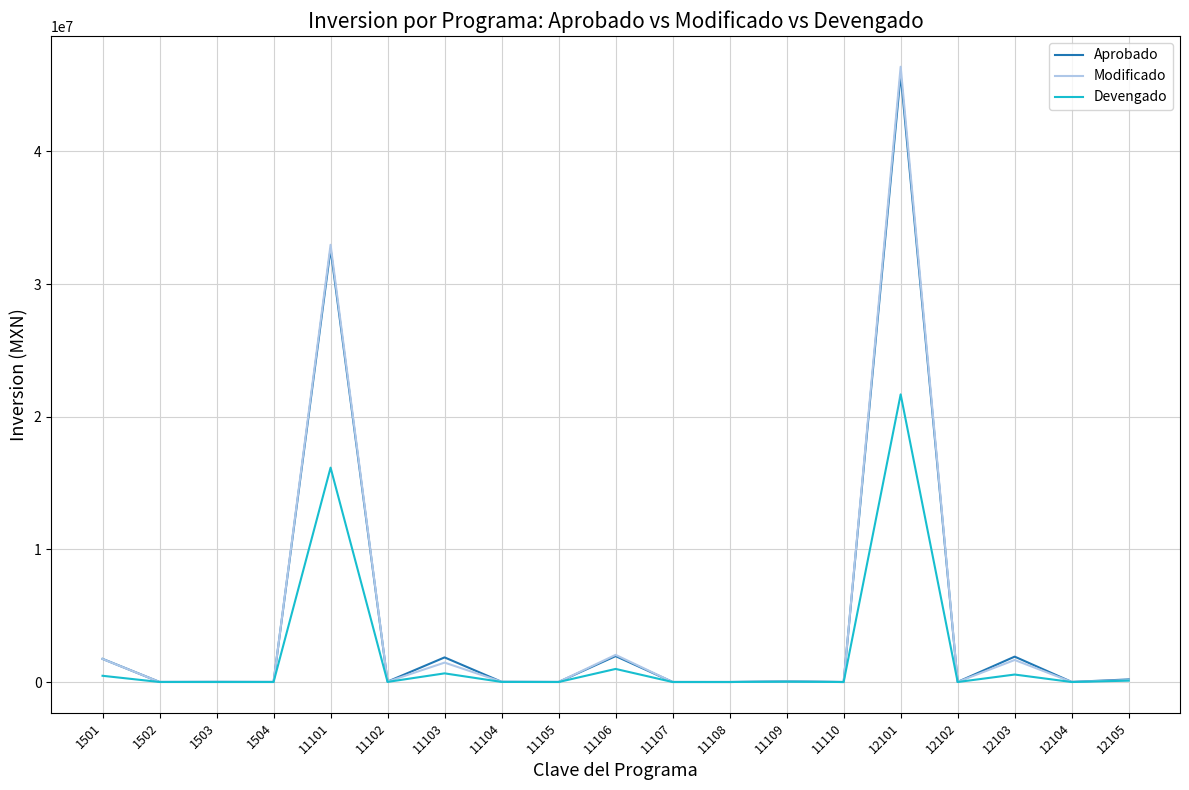

True or false: Modificado has a value of 566.7 at 11110.

True